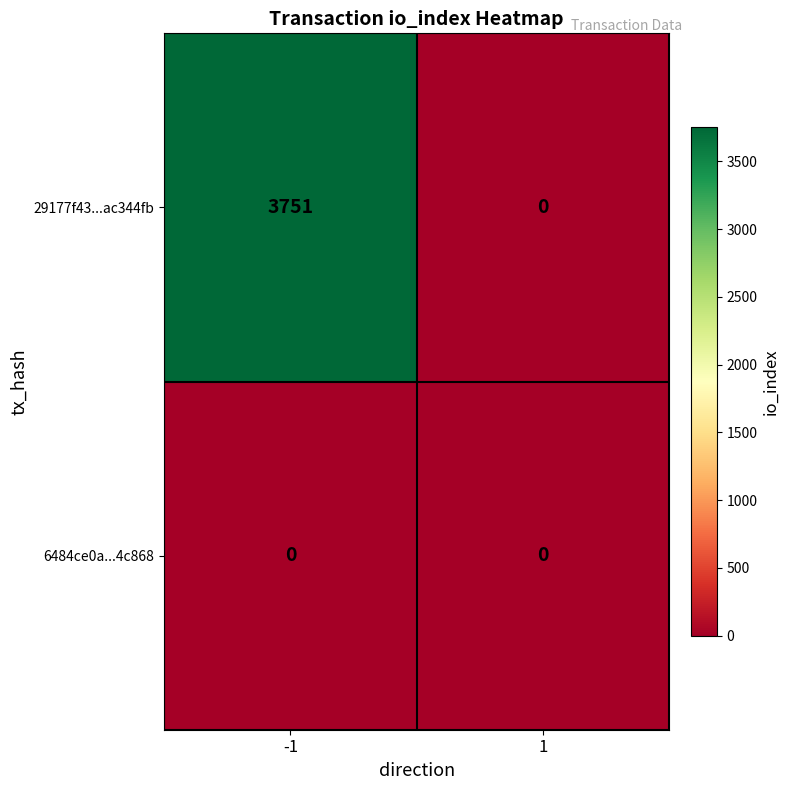

List the series in order of their peak value, lowest first.

6484ce0a...4c868, 29177f43...ac344fb